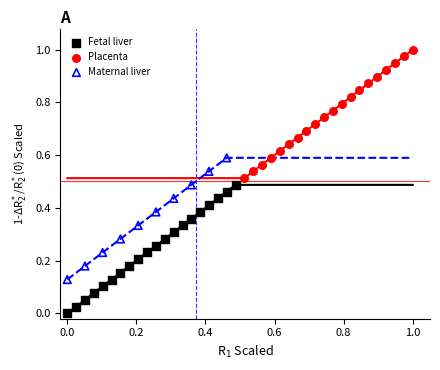

Which series contains the highest Y value?

Placenta